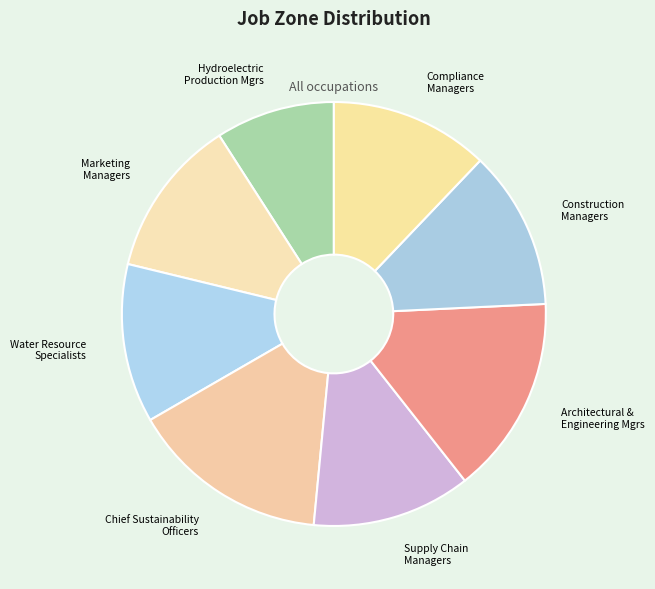

How many slices are in this pie chart?

8